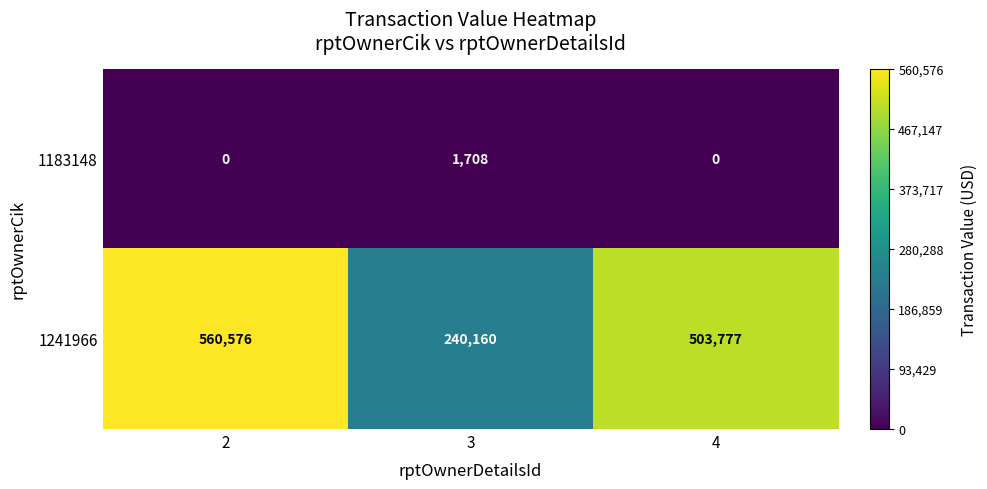

Which series has the largest total across all categories?

1241966